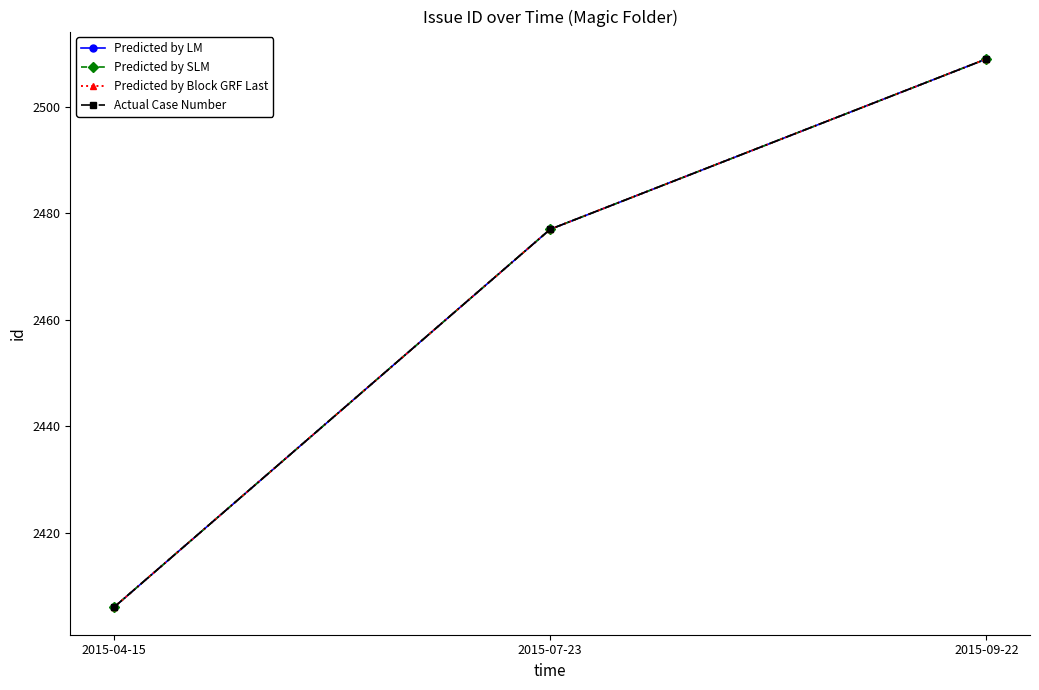

What is the average value of the Actual Case Number series?

2464